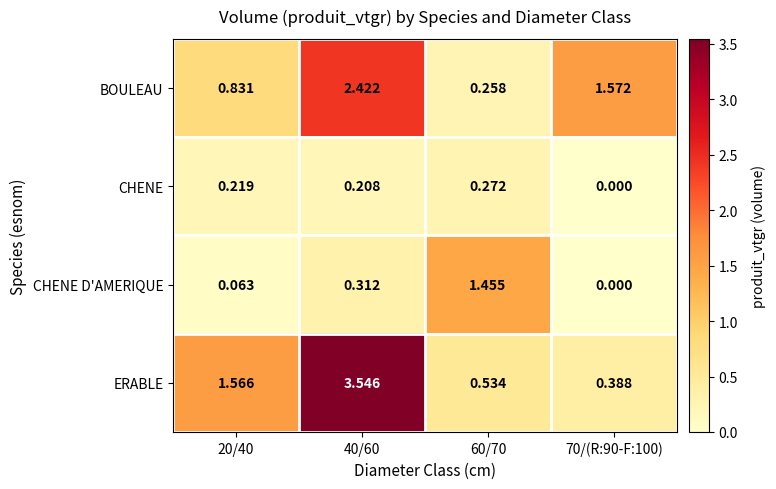

Rank the series by their average value, from highest to lowest.

ERABLE, BOULEAU, CHENE D'AMERIQUE, CHENE